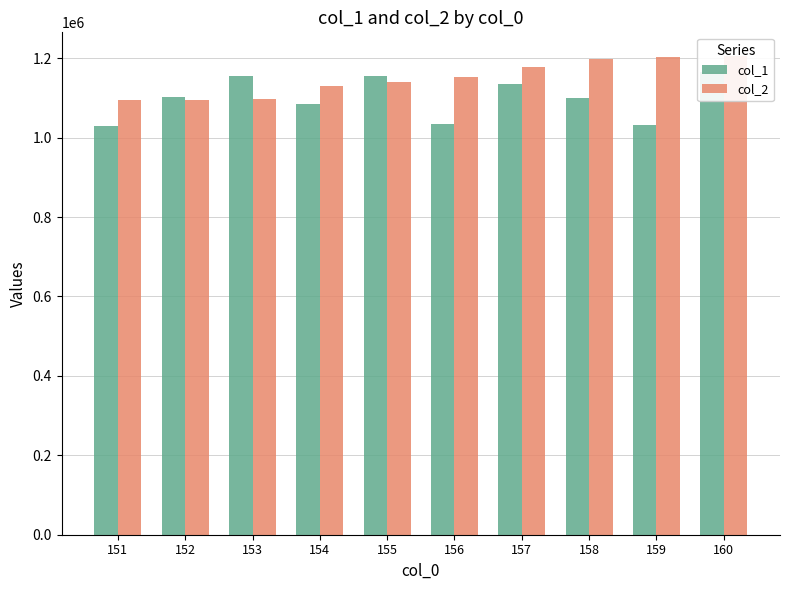

How many groups of bars are there?

10